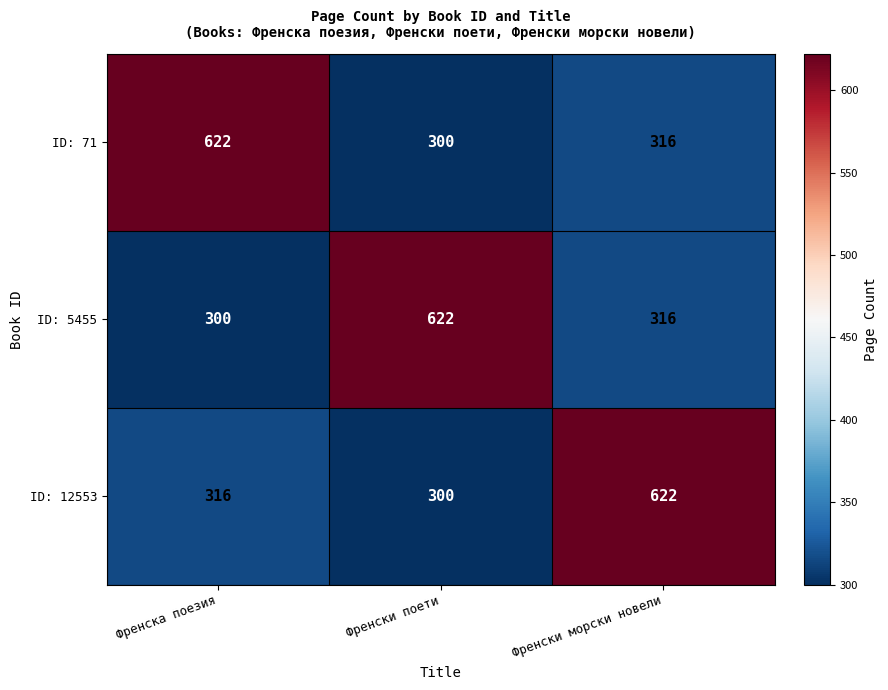

Reading left to right, transcribe all the data shown in this chart.

ID: 71: Френска поезия=622	Френски поети=300	Френски морски новели=316
ID: 5455: Френска поезия=300	Френски поети=622	Френски морски новели=316
ID: 12553: Френска поезия=316	Френски поети=300	Френски морски новели=622